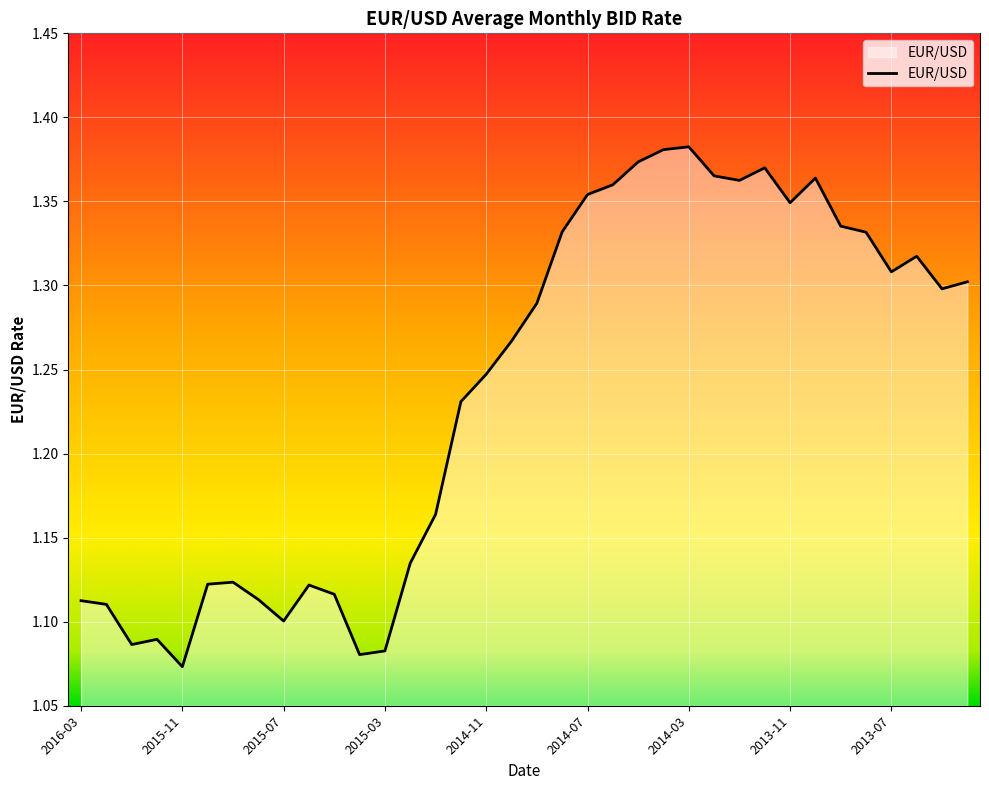

What is the difference between the maximum and minimum values?

0.3